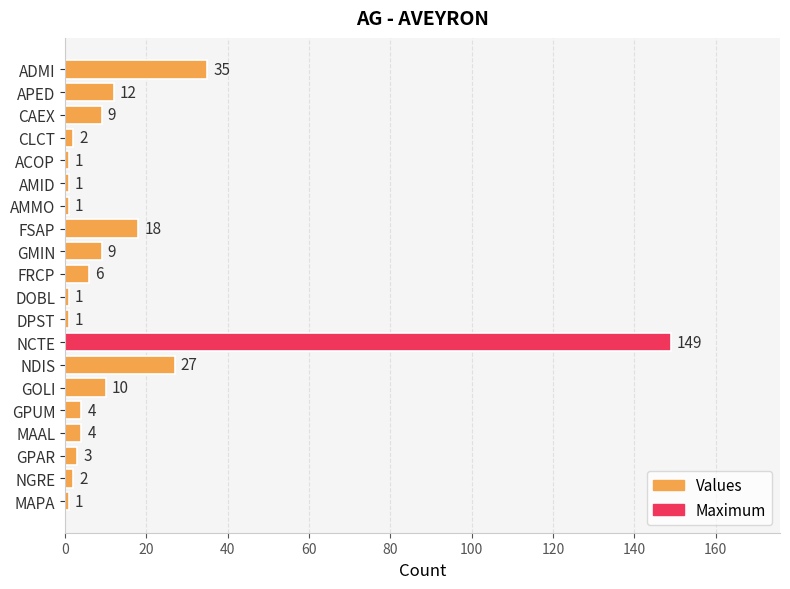

At which category does the chart reach its peak across all series?

NCTE